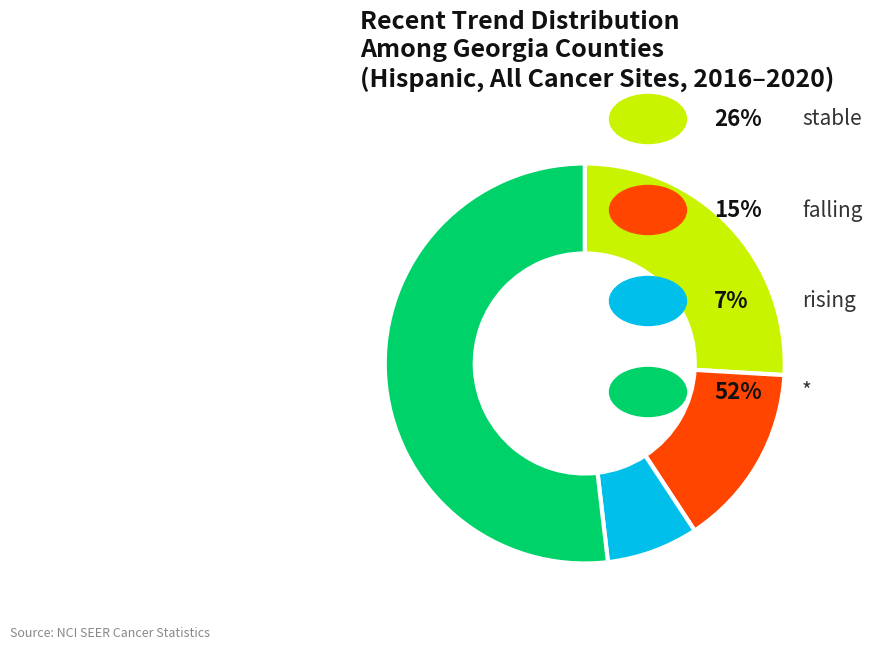

How many slices are in this pie chart?

4